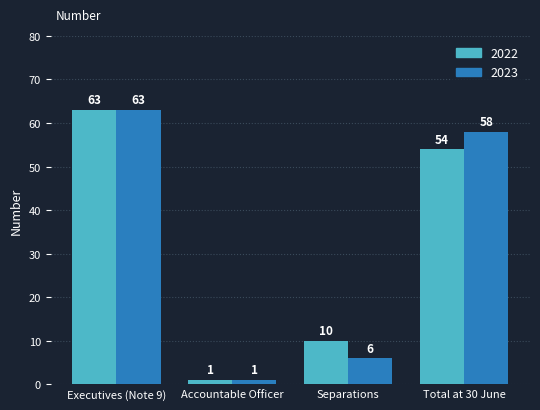

True or false: 2022 has a value of 79 at Total at 30 June.

False